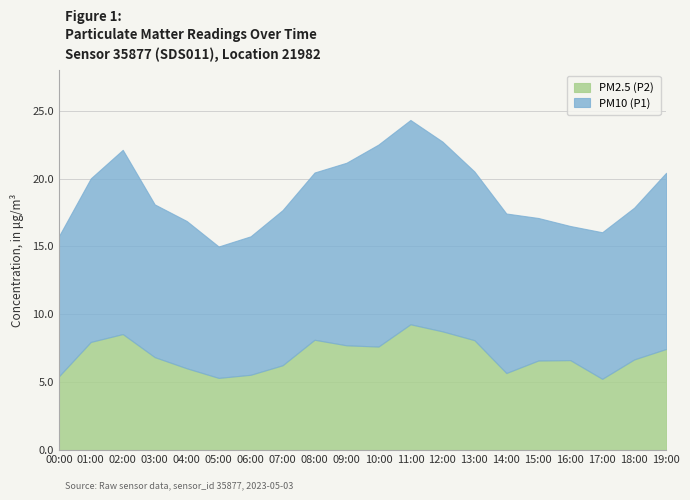

What is the sum of all PM10 (P1) values?

238.6